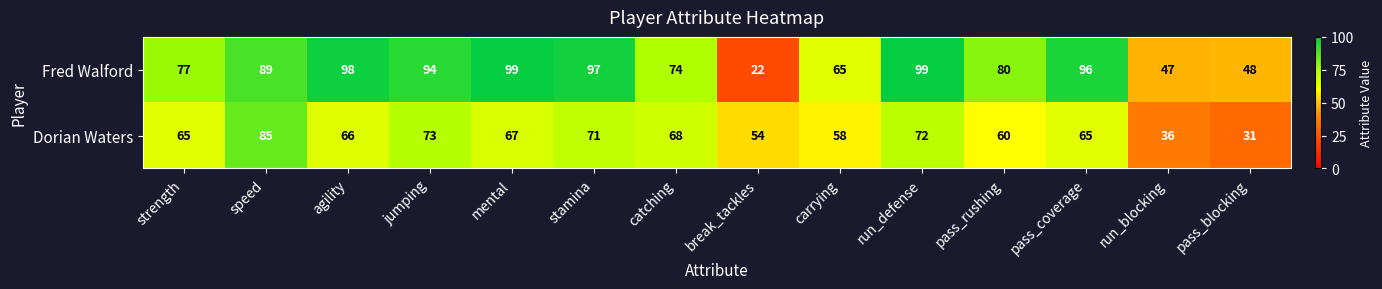

At how many categories does at least one series exceed 26?

14